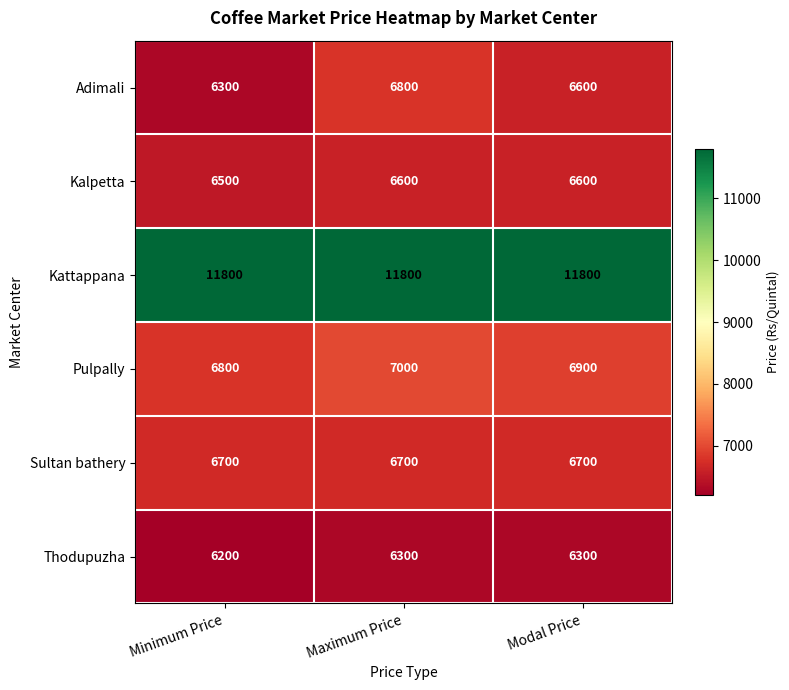

What is the total value across all series at Modal Price?

44900